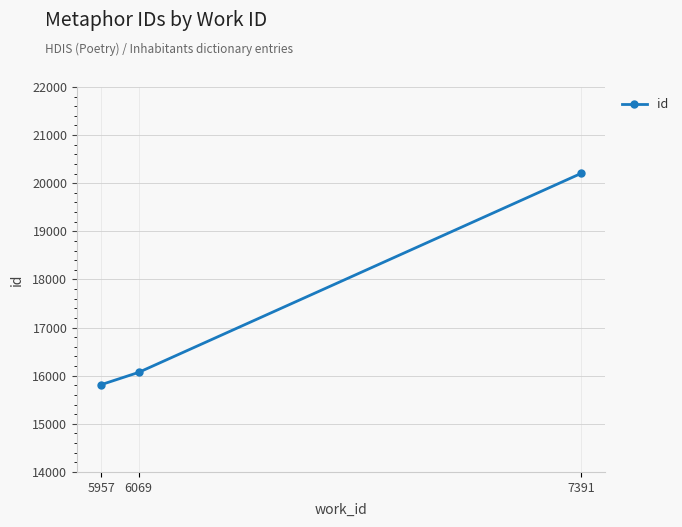

Count the number of data series in this chart.

1